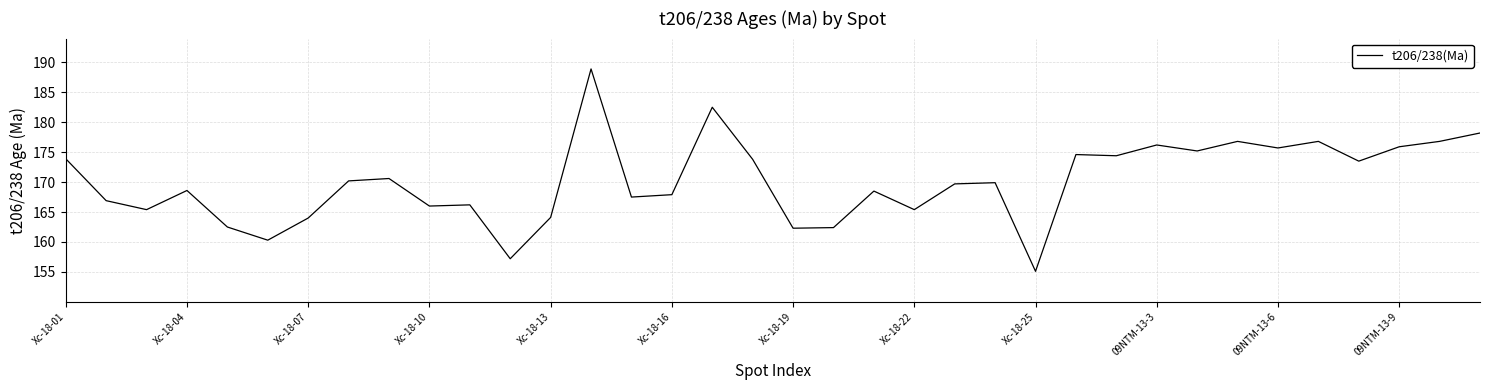

True or false: there are more than 0 points higher than both neighbors.

True